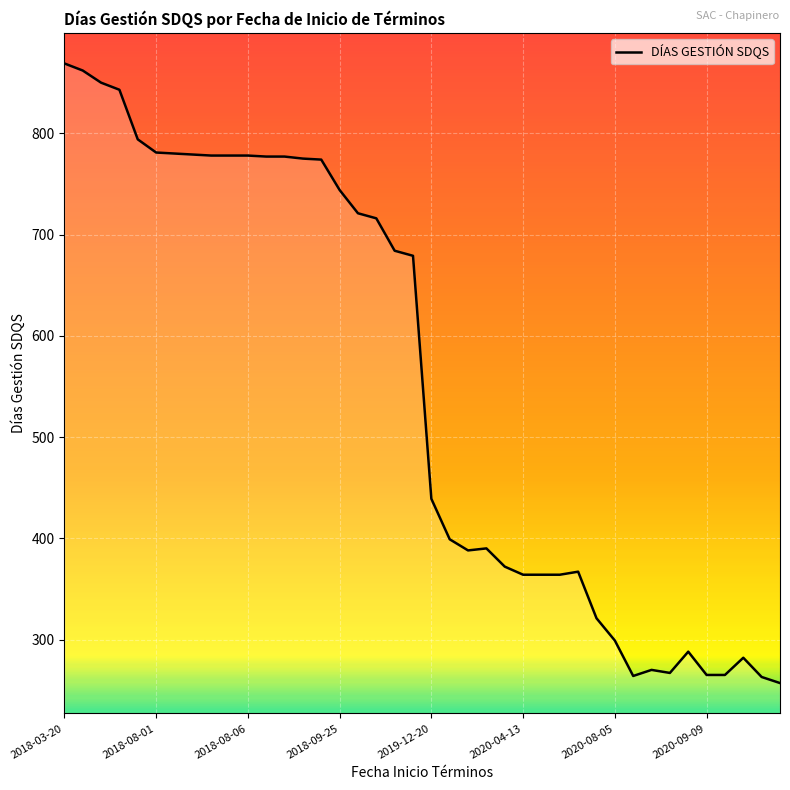

What is the difference between the maximum and minimum values?

612